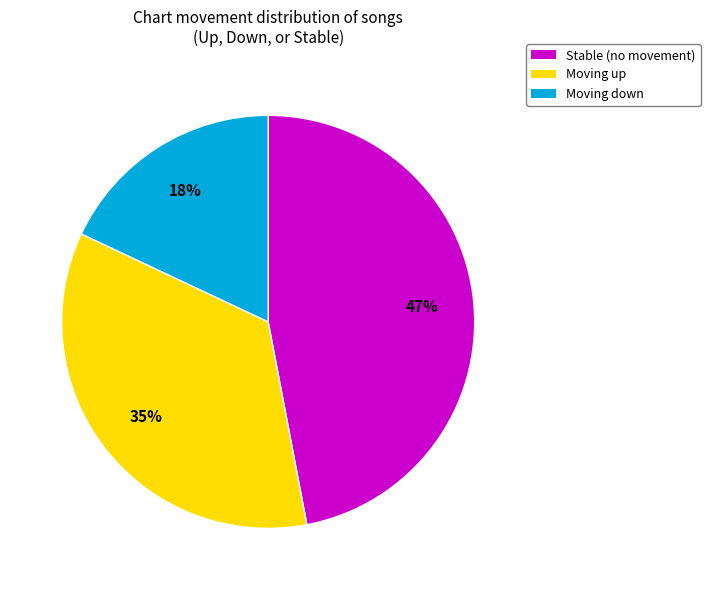

Is there a majority slice in this chart?

No